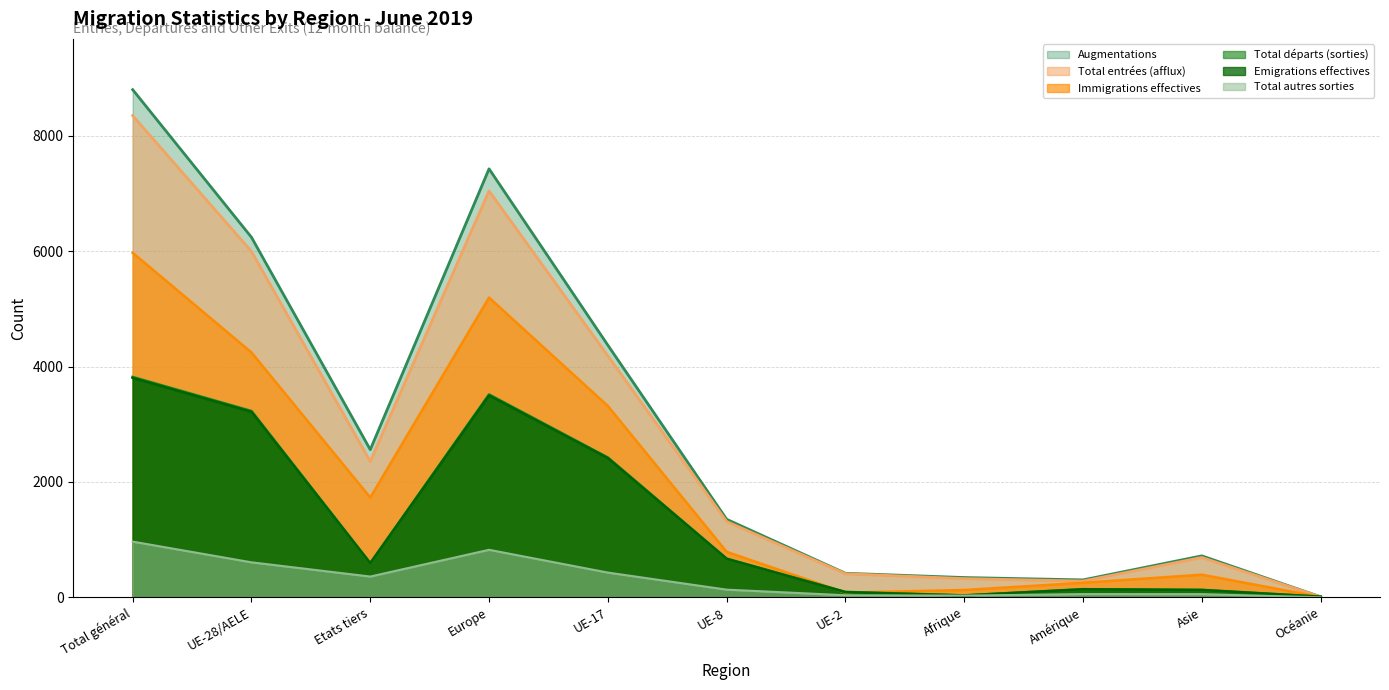

What is the sum of all Emigrations effectives values?

14583